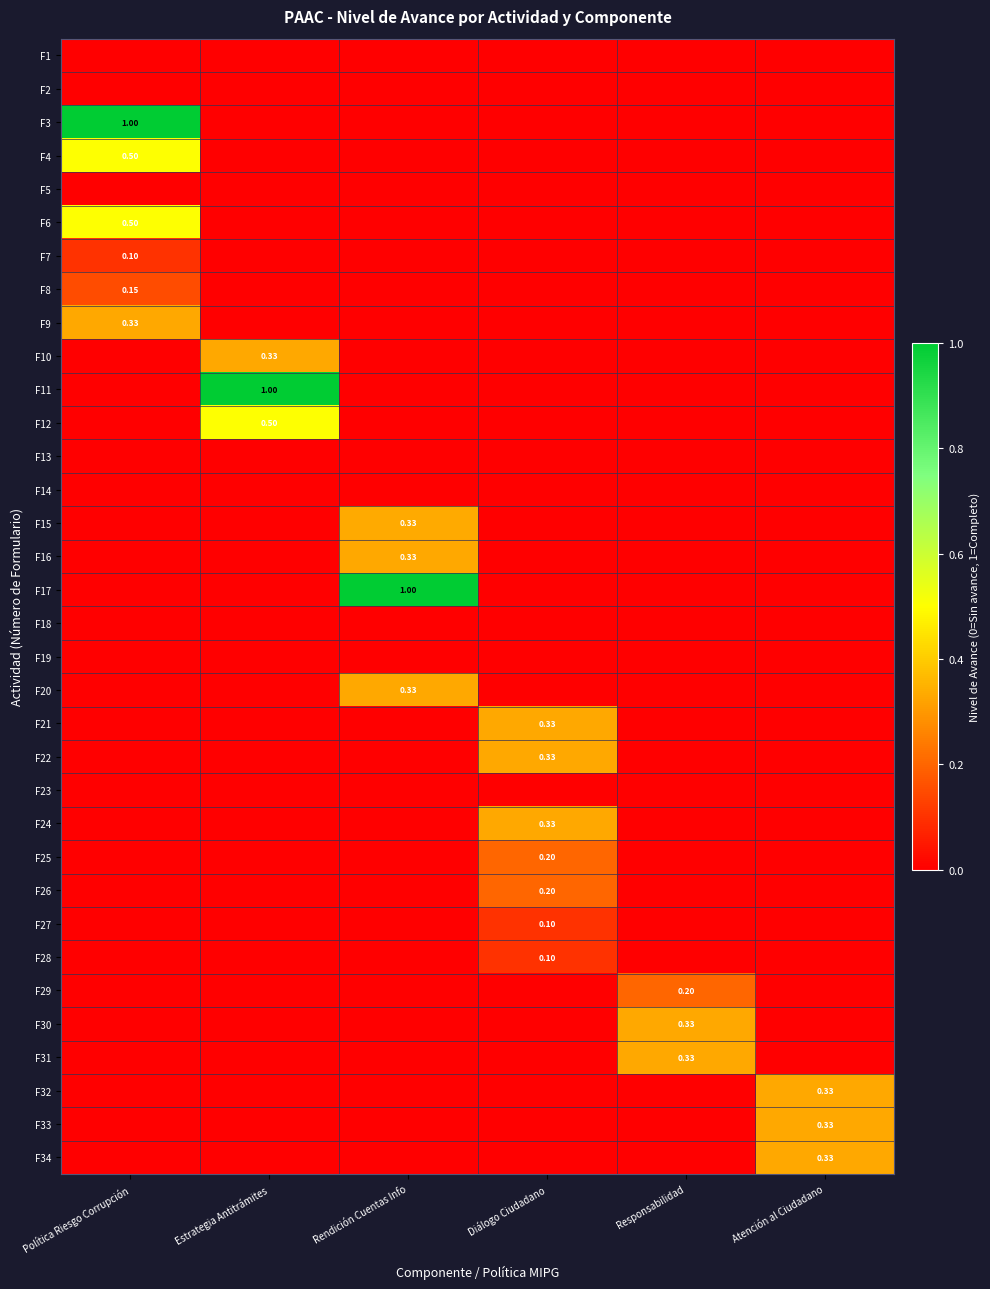

The value of F4 at Diálogo Ciudadano is 0.2. True or false?

False